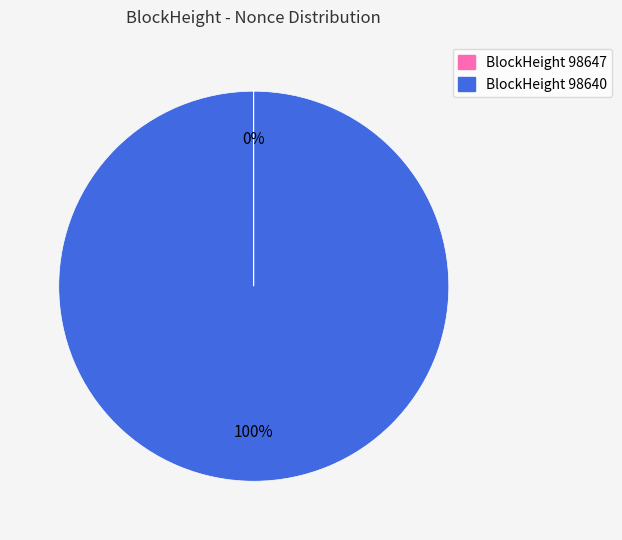

Is there a majority slice in this chart?

Yes